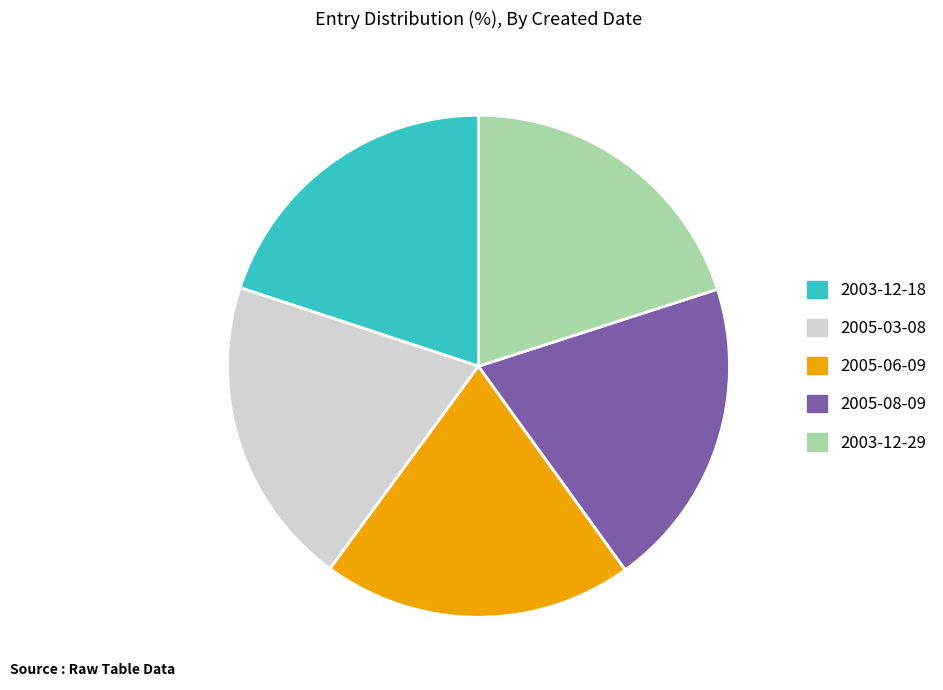

Does 2003-12-29 account for over 50% of the chart?

No